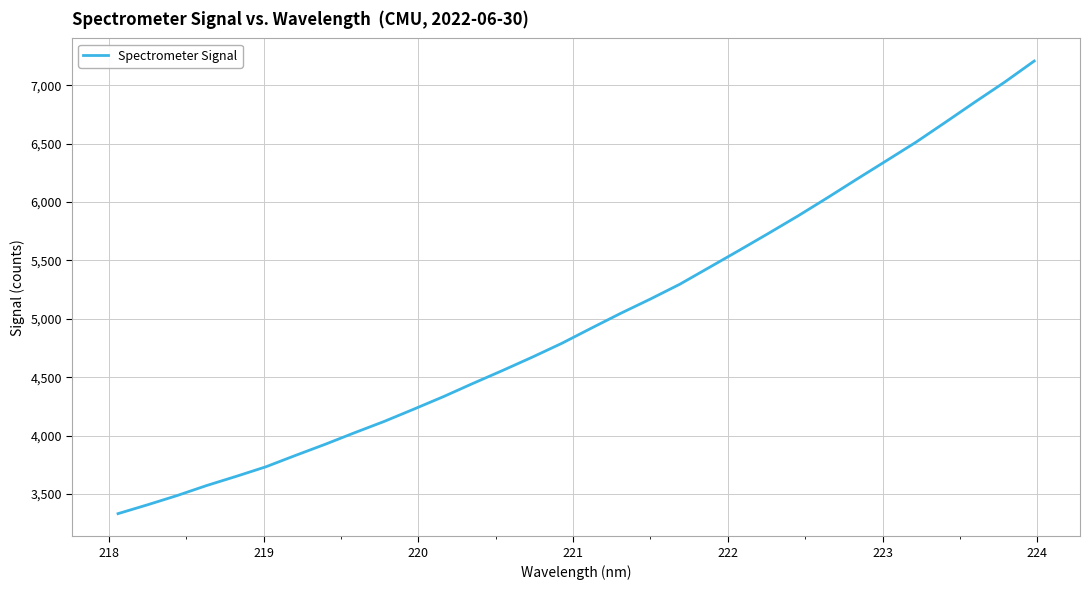

What is the difference between the maximum and minimum values?

3875.7